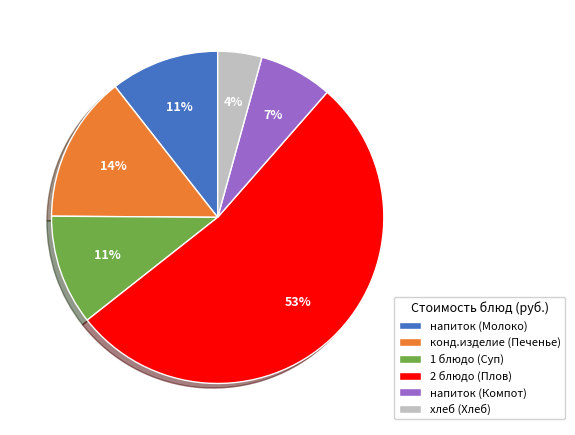

Which slice represents more than half of the pie?

2 блюдо (Плов)